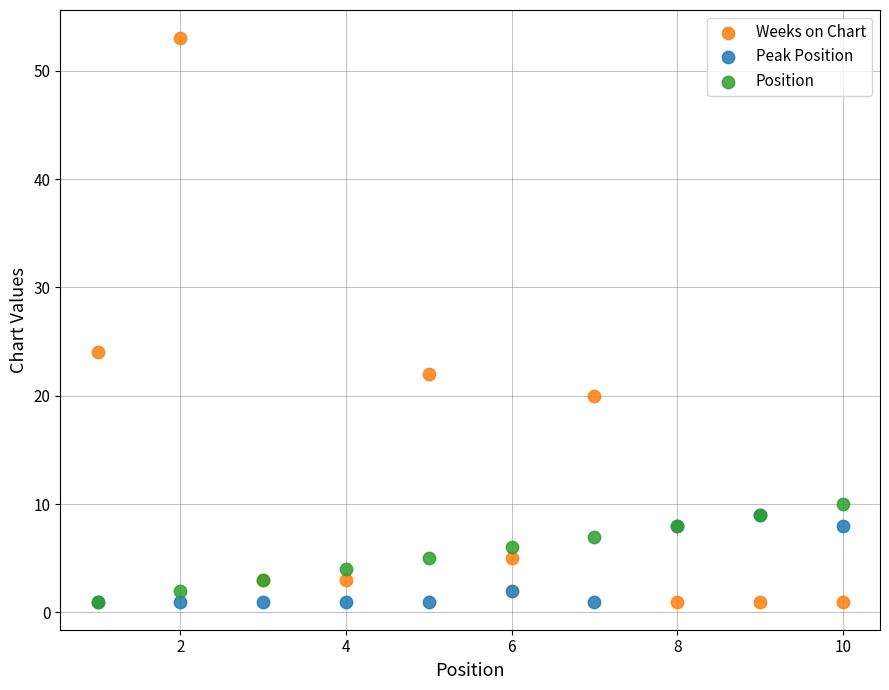

Which series has the largest Y range (max minus min)?

Weeks on Chart